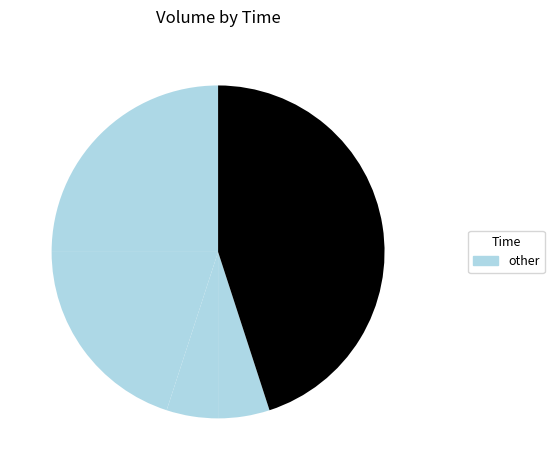

How many segments does this pie chart have?

5